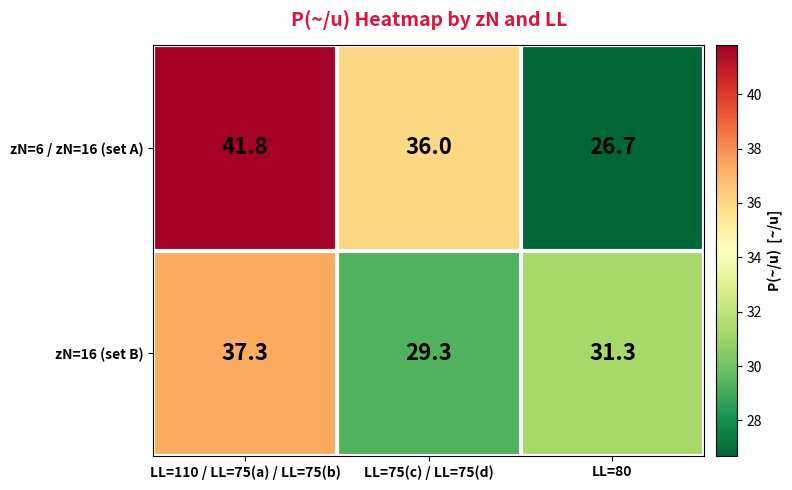

Reading left to right, transcribe all the data shown in this chart.

zN=6 / zN=16 (set A): LL=110 / LL=75(a) / LL=75(b)=41.8	LL=75(c) / LL=75(d)=36.0	LL=80=26.7
zN=16 (set B): LL=110 / LL=75(a) / LL=75(b)=37.3	LL=75(c) / LL=75(d)=29.3	LL=80=31.3